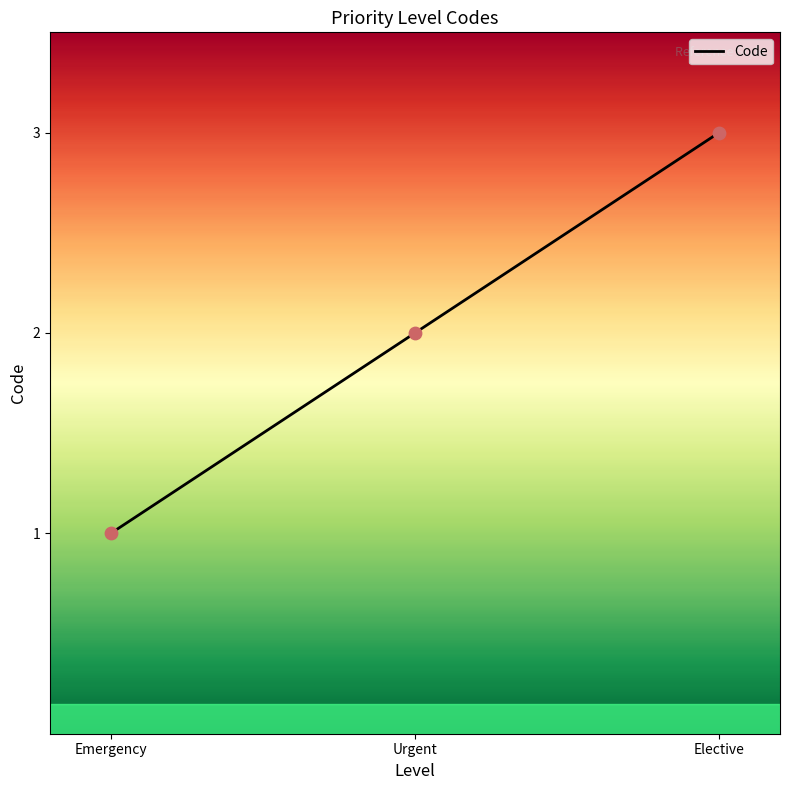

Which has a higher value, Elective or Emergency?

Elective